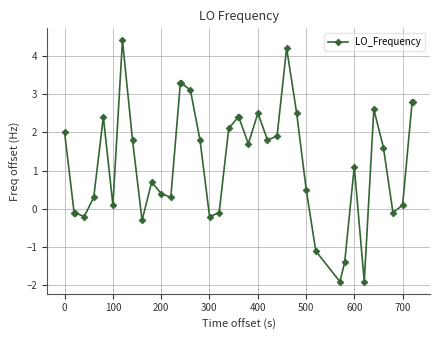

What is the value of the 18th point from the left?

-0.2